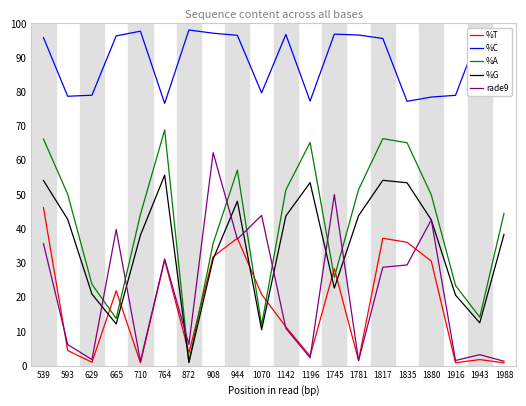

Where is the first local maximum for rade9?

665